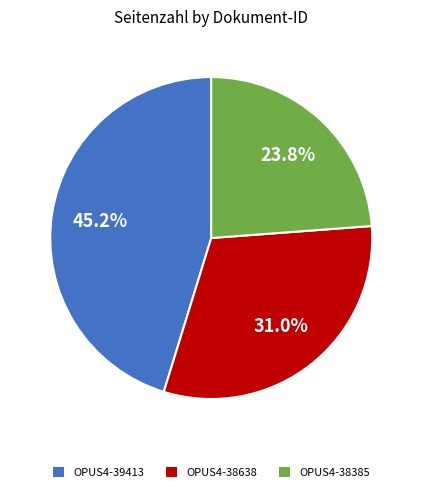

How many segments does this pie chart have?

3